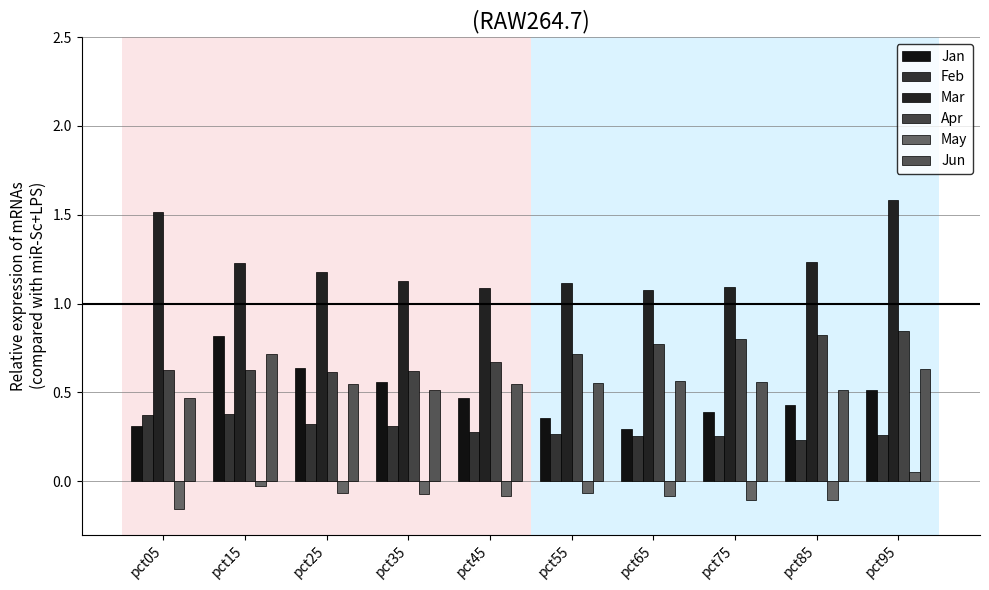

How many Jan values are between 0 and 1?

10